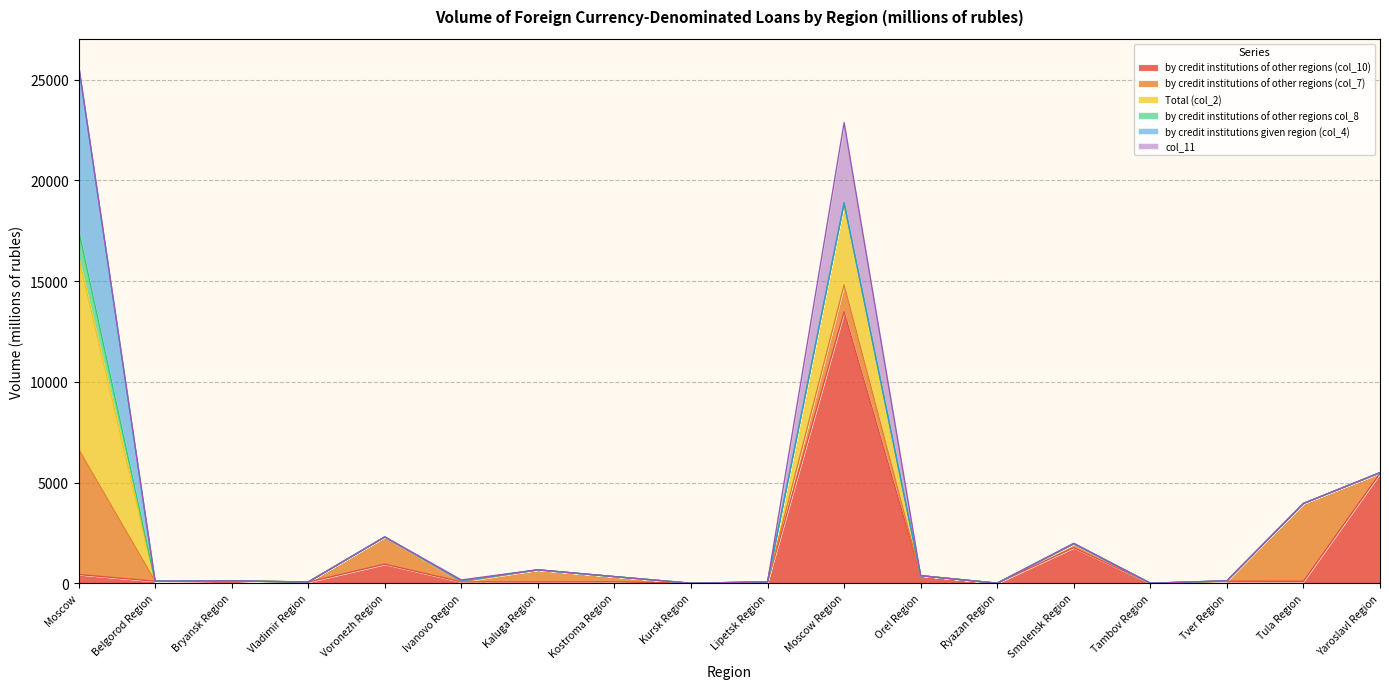

What is the label of the 9th point from the left?

Kursk Region